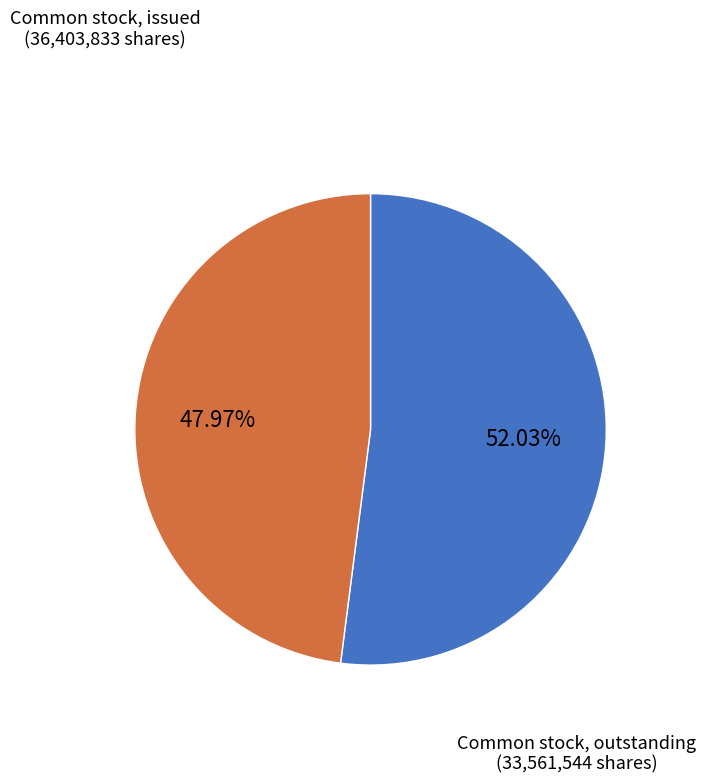

Does any single category account for the majority?

Yes